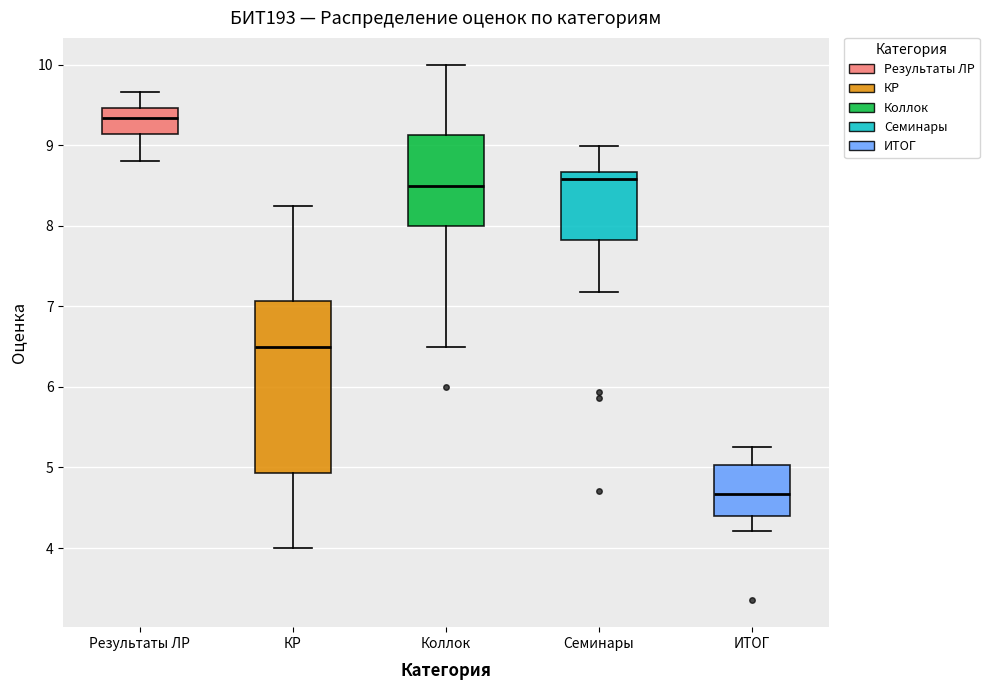

Reading left to right, transcribe this box plot: for each box, give where its median line is, the range the box spans, and where its two whiskers end, as read against the y-axis. The values are not printed on the chart, so give them approximately, as read against the axis.

Результаты ЛР: median 9.3, box 9.1 to 9.5, whiskers 8.8 to 9.7
КР: median 6.5, box 4.9 to 7.1, whiskers 4.0 to 8.3
Коллок: median 8.5, box 8.0 to 9.1, whiskers 6.5 to 10.0
Семинары: median 8.6, box 7.8 to 8.7, whiskers 7.2 to 9.0
ИТОГ: median 4.7, box 4.4 to 5.0, whiskers 4.2 to 5.3